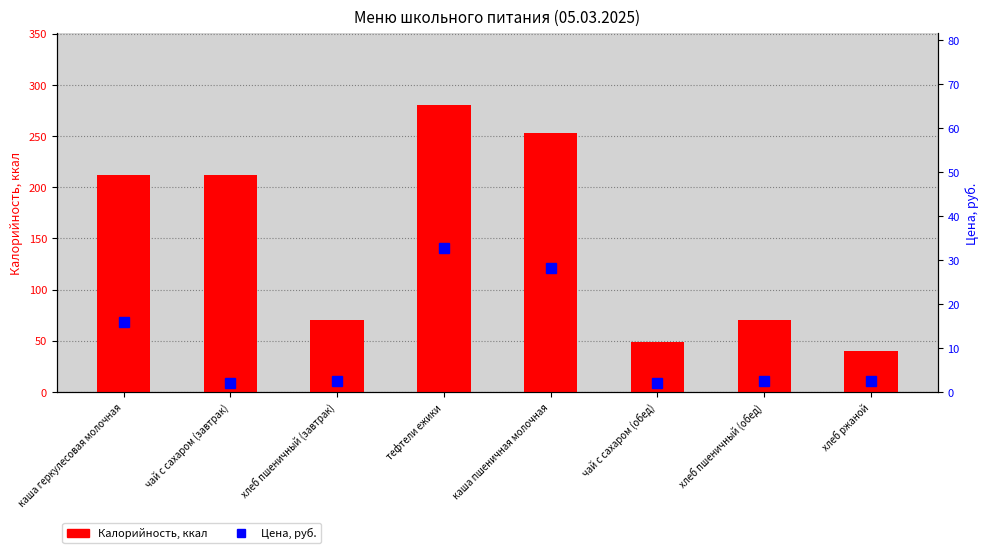

What is the label of the 1st bar from the left?

каша геркулесовая молочная